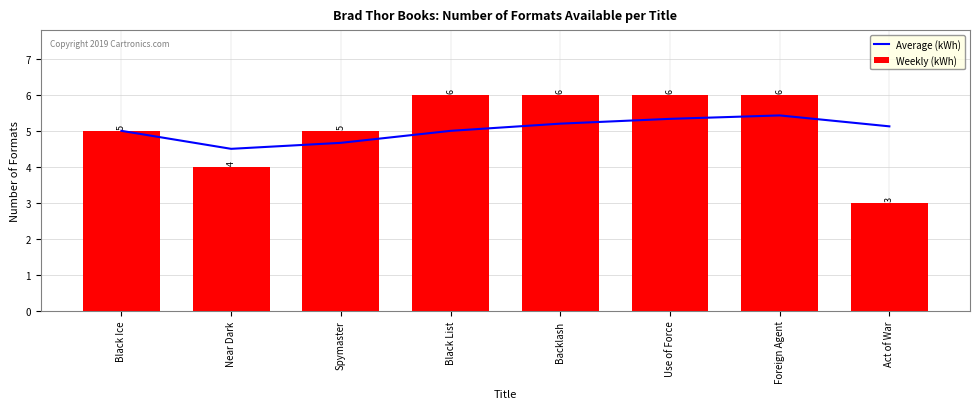

What position from the left is Black Ice?

1